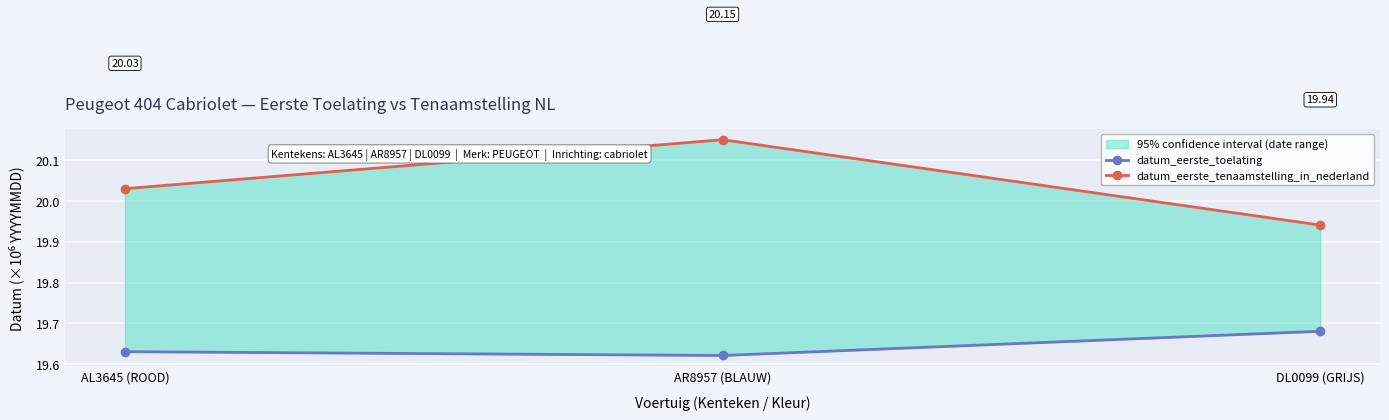

At AR8957 (BLAUW), list the series in order from largest to smallest.

datum_eerste_tenaamstelling_in_nederland, datum_eerste_toelating